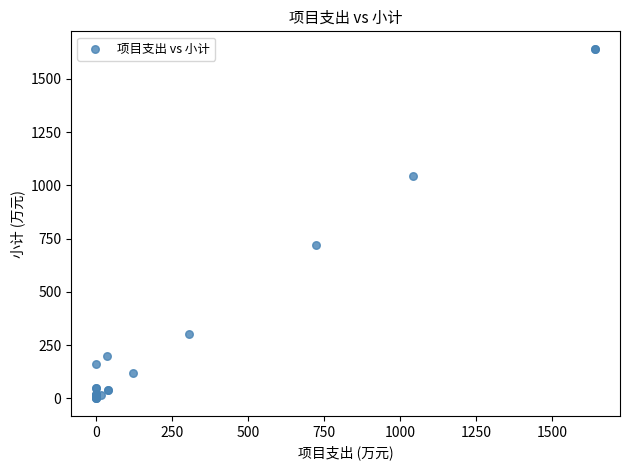

What Y value in the scatter plot is closest to 820?

722.0